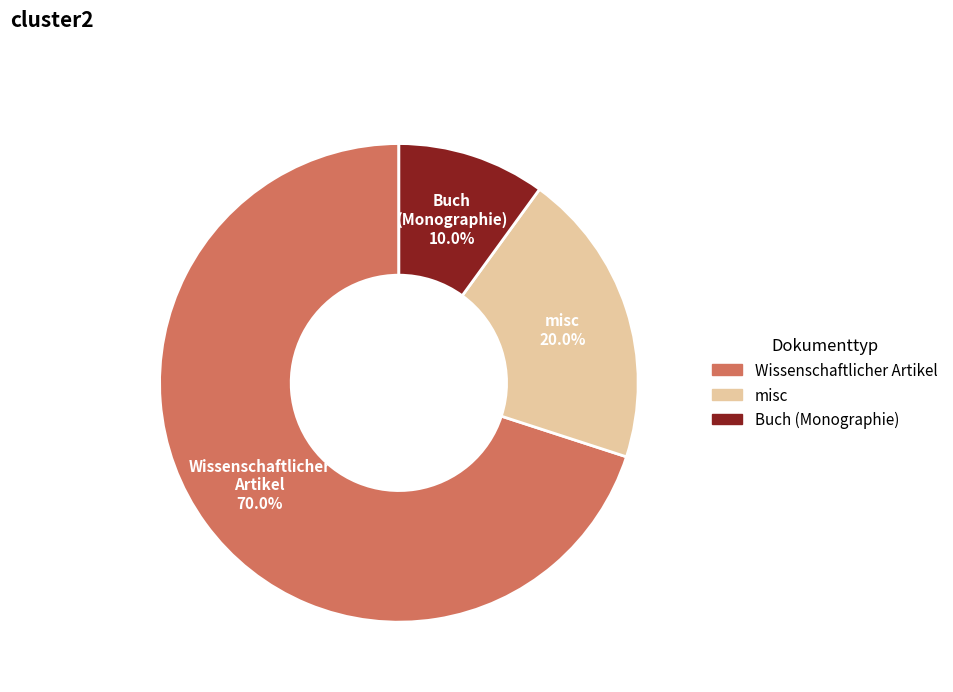

Is there any slice that represents more than half of the pie?

Yes